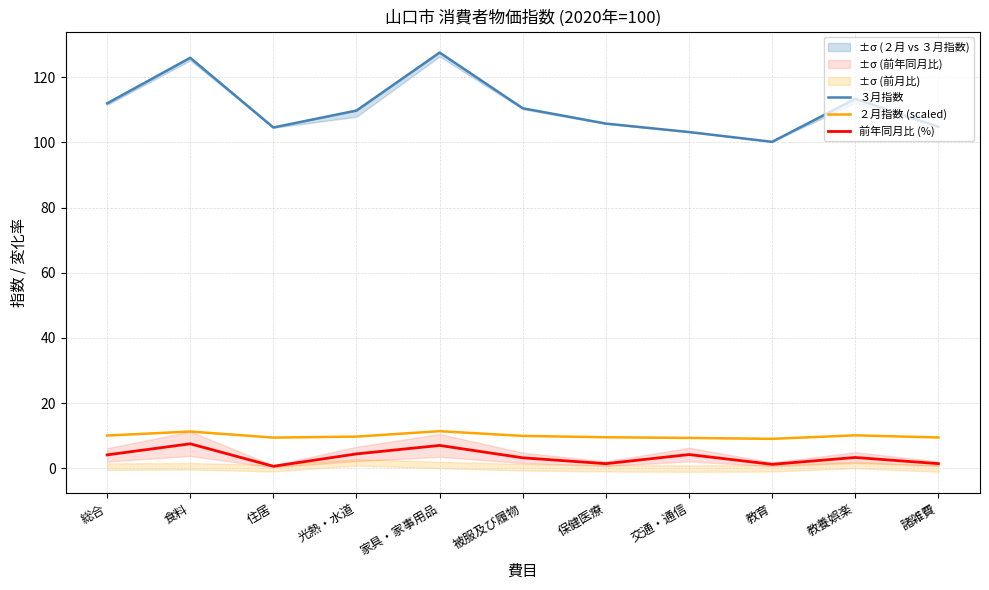

What position from the right is 保健医療?

5